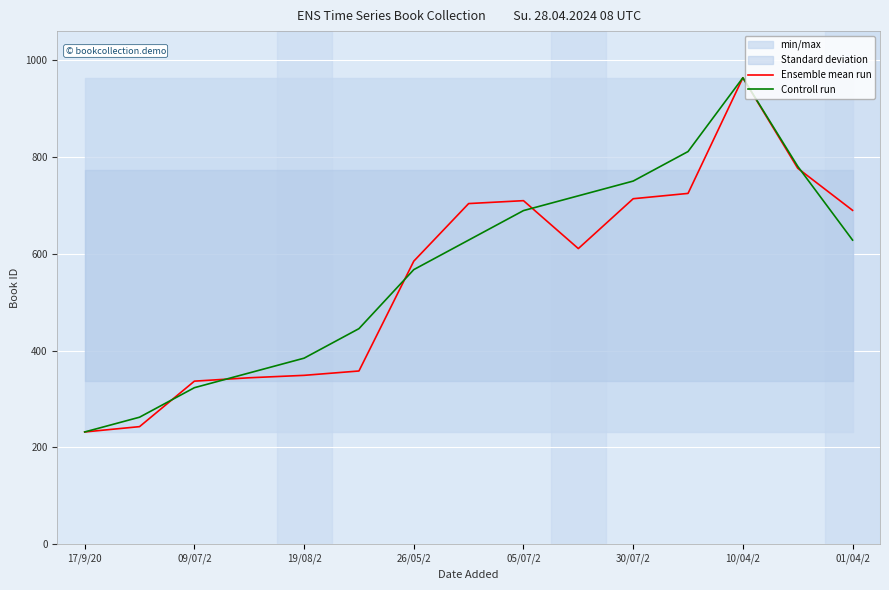

What is the value of the Controll run point at the 6th from the left?

445.5